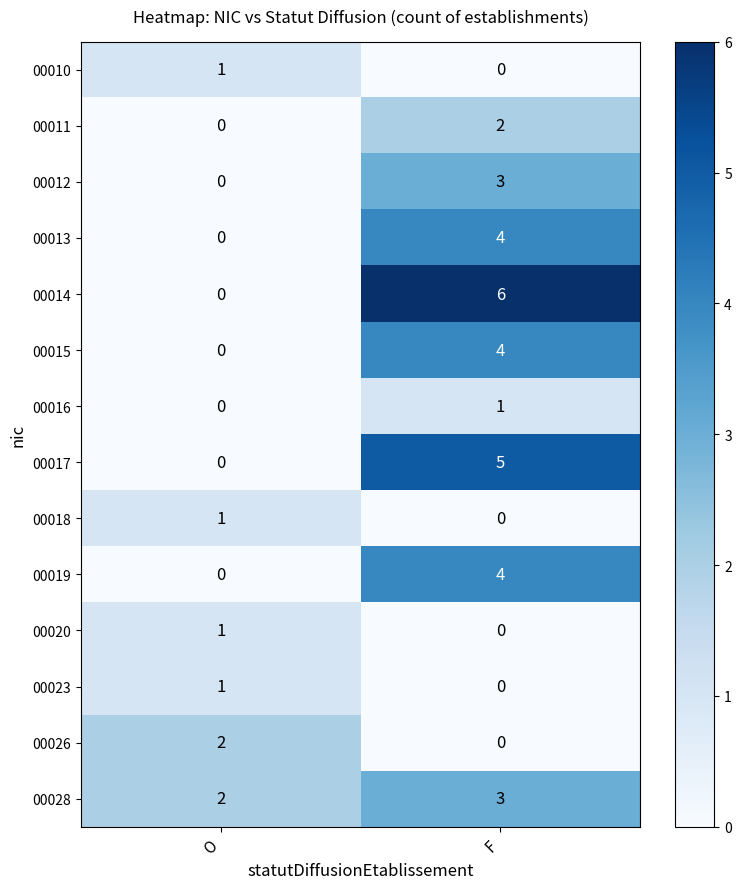

What is the sum of all 00015 values?

4